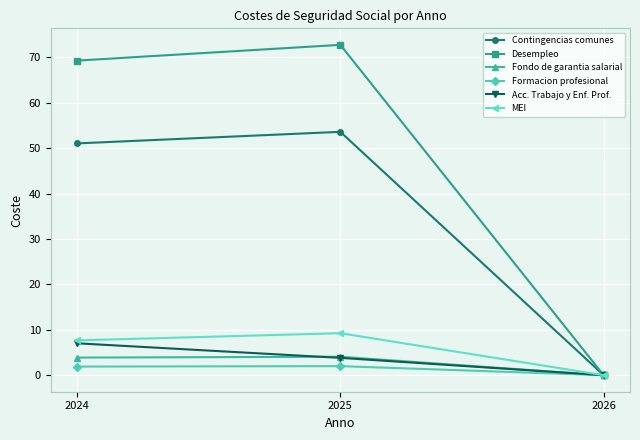

Which category has the lowest value in the Desempleo series?

2026